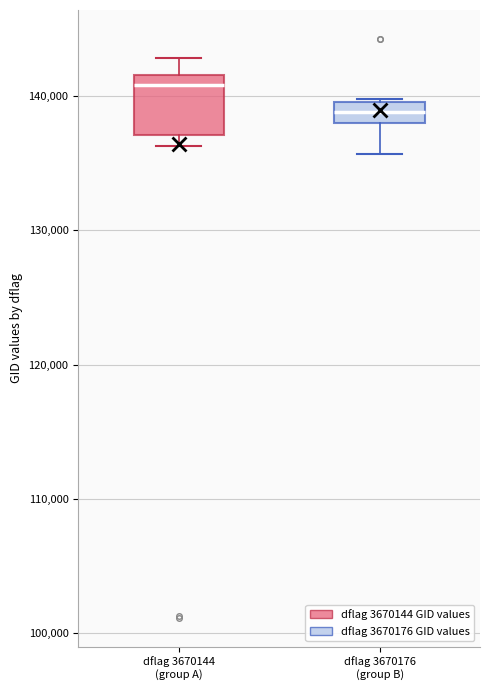

Reading left to right, read every box against the y-axis: the position of its median line, the range the box covers, and the ends of its whiskers. The values are not printed on the chart, so give them approximately, as read against the axis.

dflag 3670144 (group A): median 141000, box 137000 to 142000, whiskers 136000 to 143000
dflag 3670176 (group B): median 139000, box 138000 to 140000, whiskers 136000 to 140000